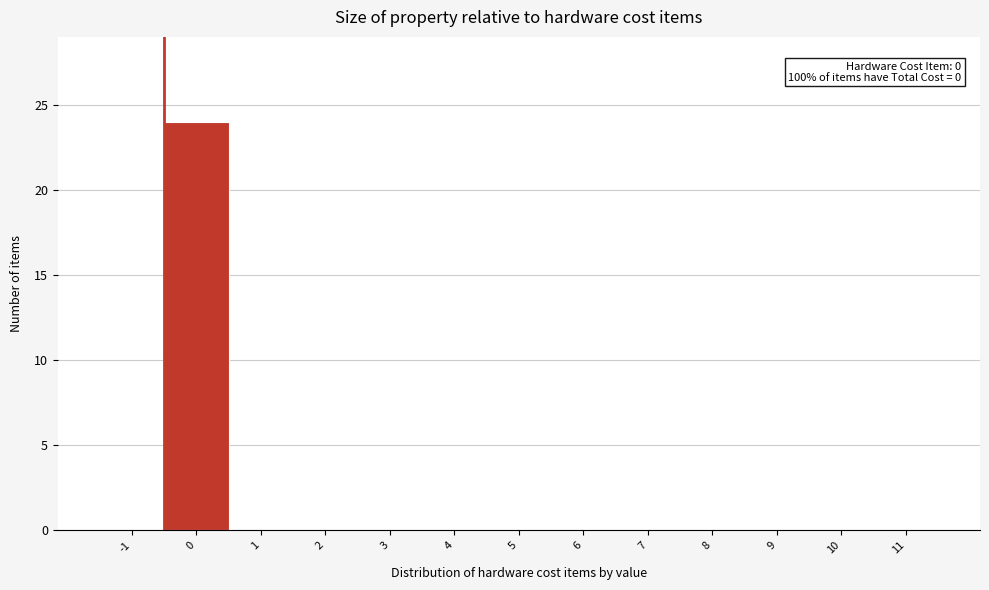

Reading left to right, list all the values displayed in this chart.

-1=0	0=24	1=0	2=0	3=0	4=0	5=0	6=0	7=0	8=0	9=0	10=0	11=0